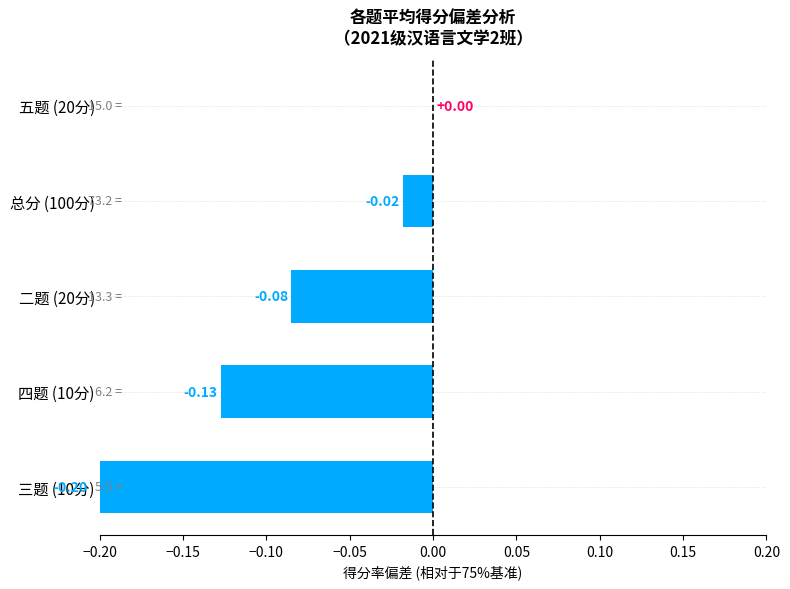

What is the difference between the maximum and minimum values?

0.2